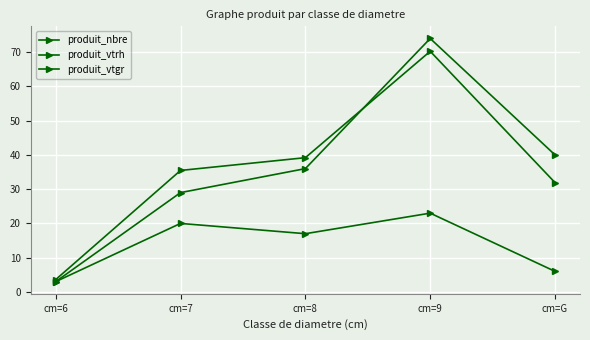

True or false: produit_vtgr has a value of 39.2 at cm=8.

True